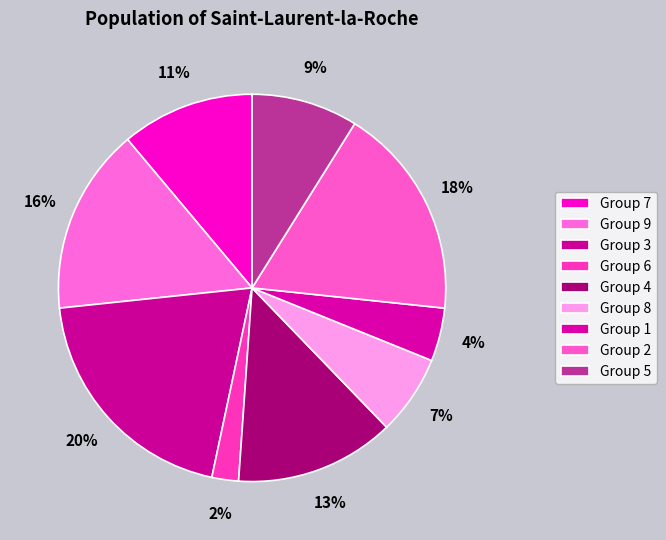

How many segments does this pie chart have?

9